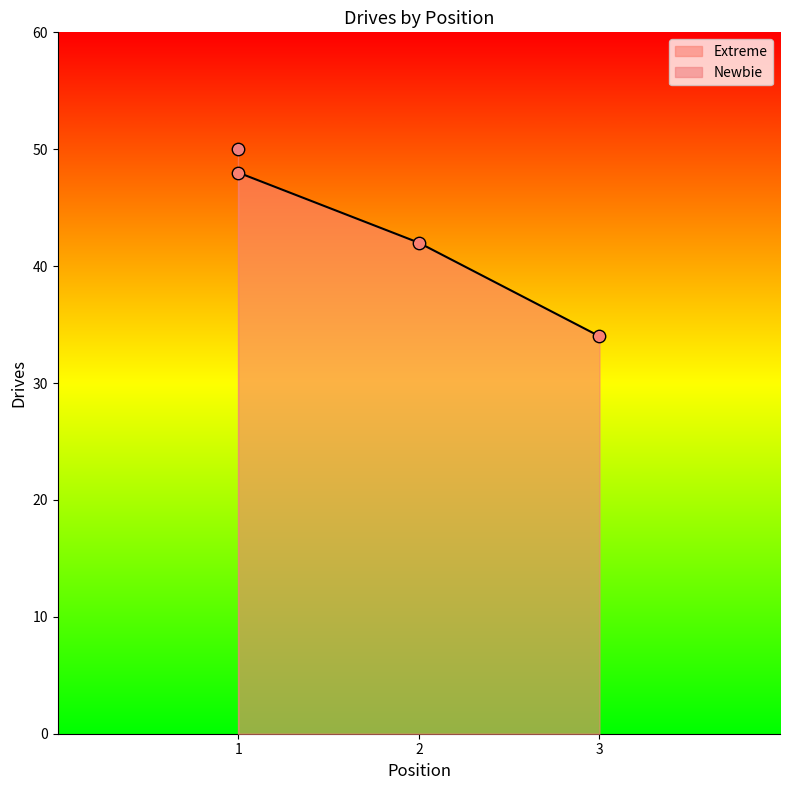

Is it true that Extreme equals 54 at 3?

False